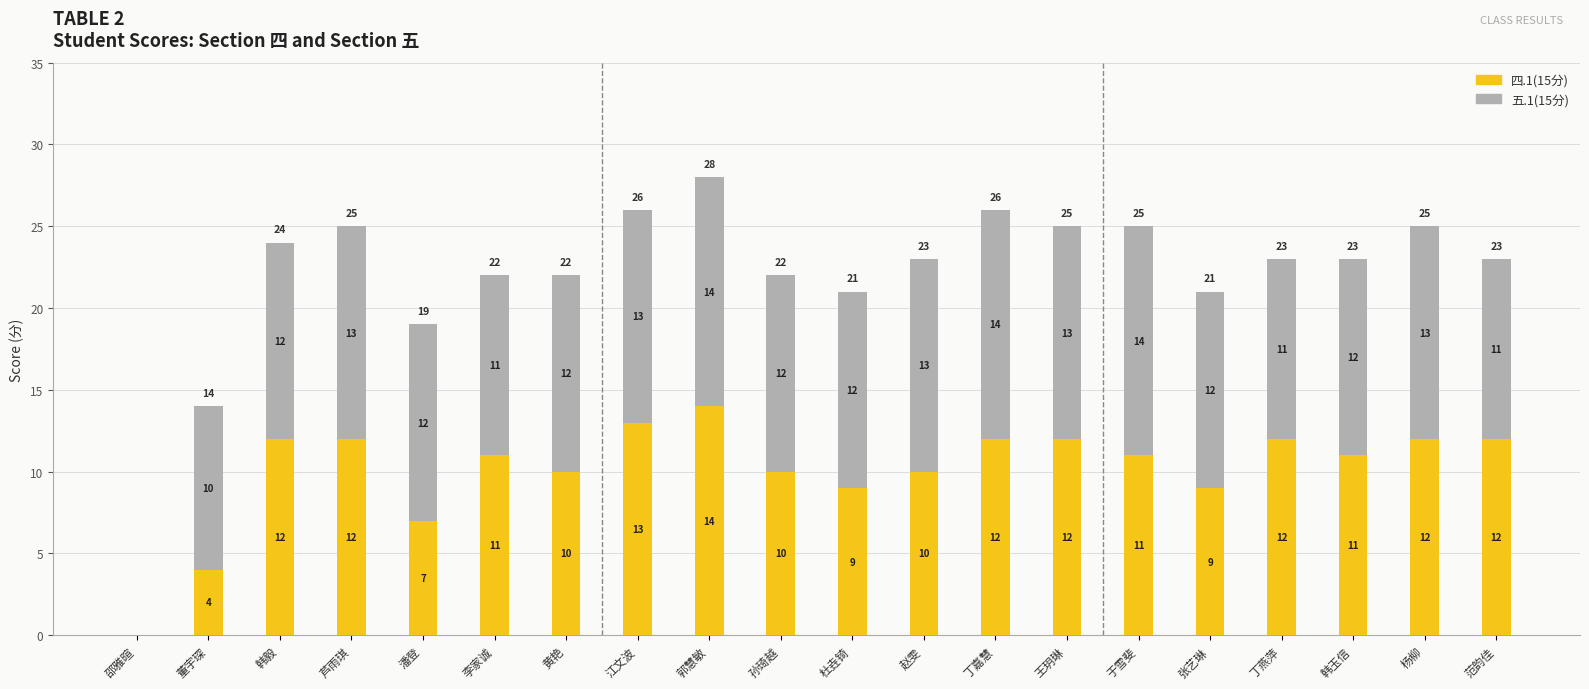

The value of 四.1(15分) at 李家诚 is 11. True or false?

True